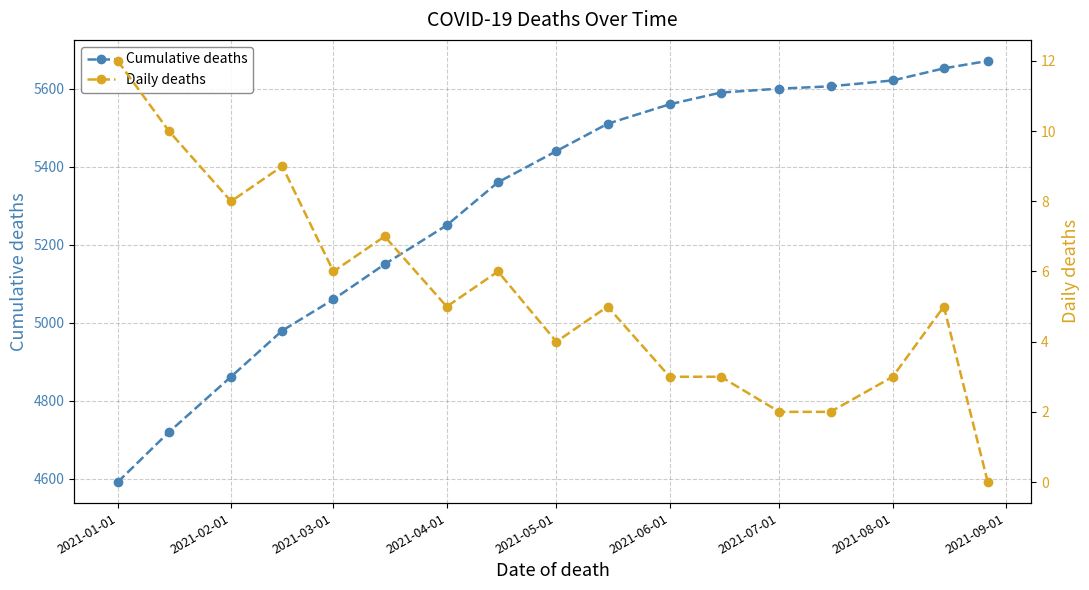

What is the highest value of the Cumulative deaths series?

5671